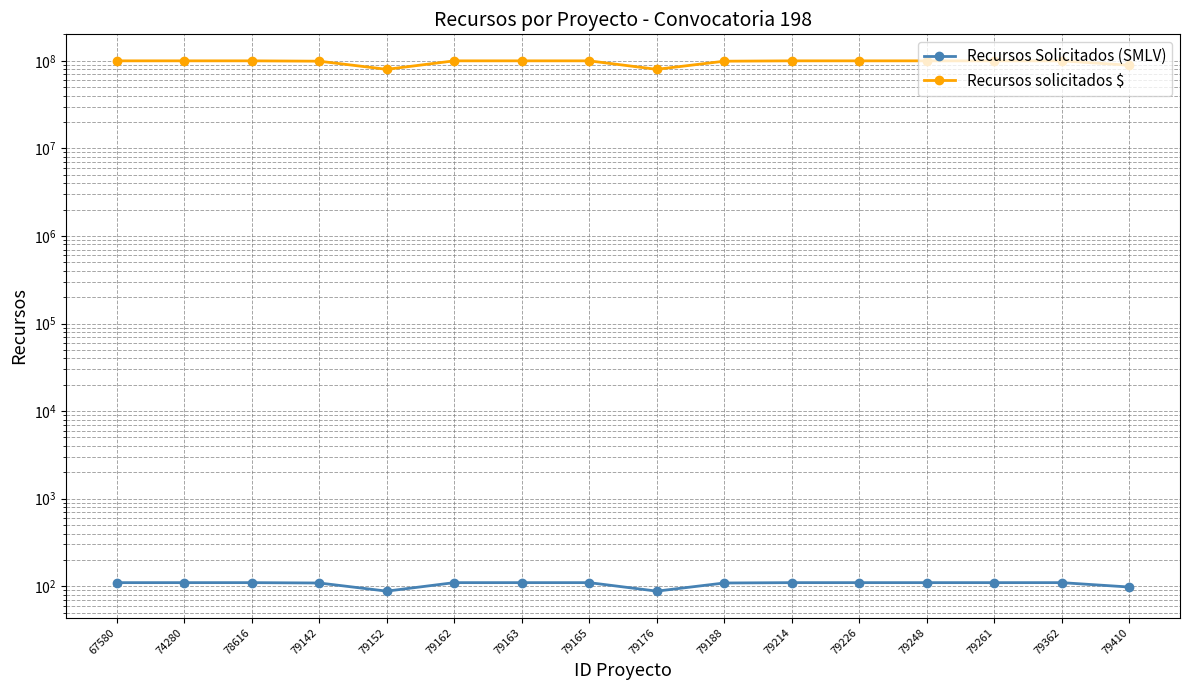

What are all the series names shown in the legend?

Recursos Solicitados (SMLV), Recursos solicitados $